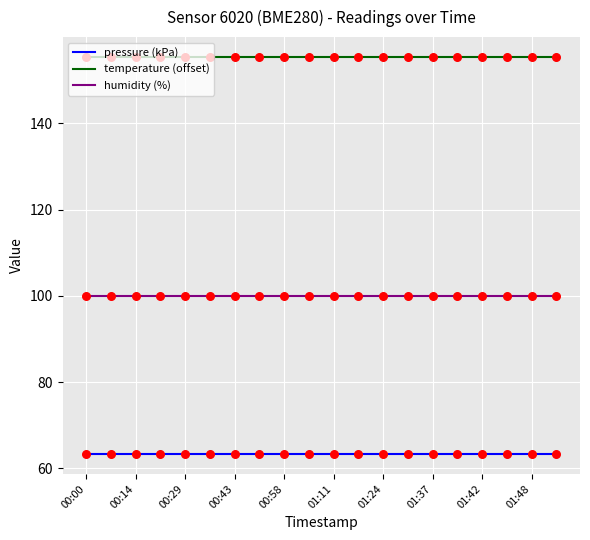

Which series has the largest total across all categories?

temperature (offset)